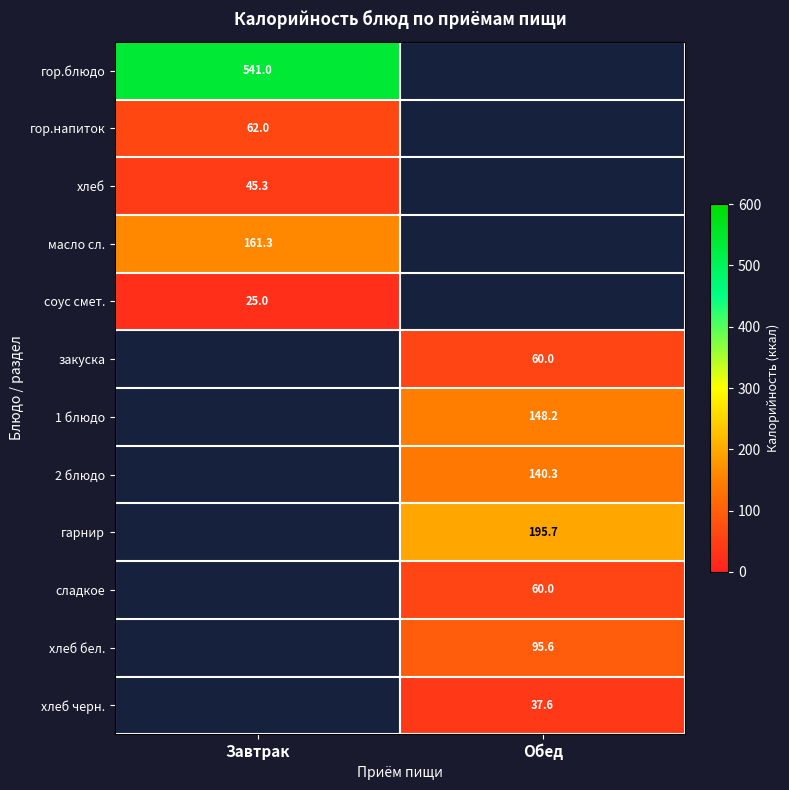

Is it true that гарнир equals 294.1 at Обед?

False